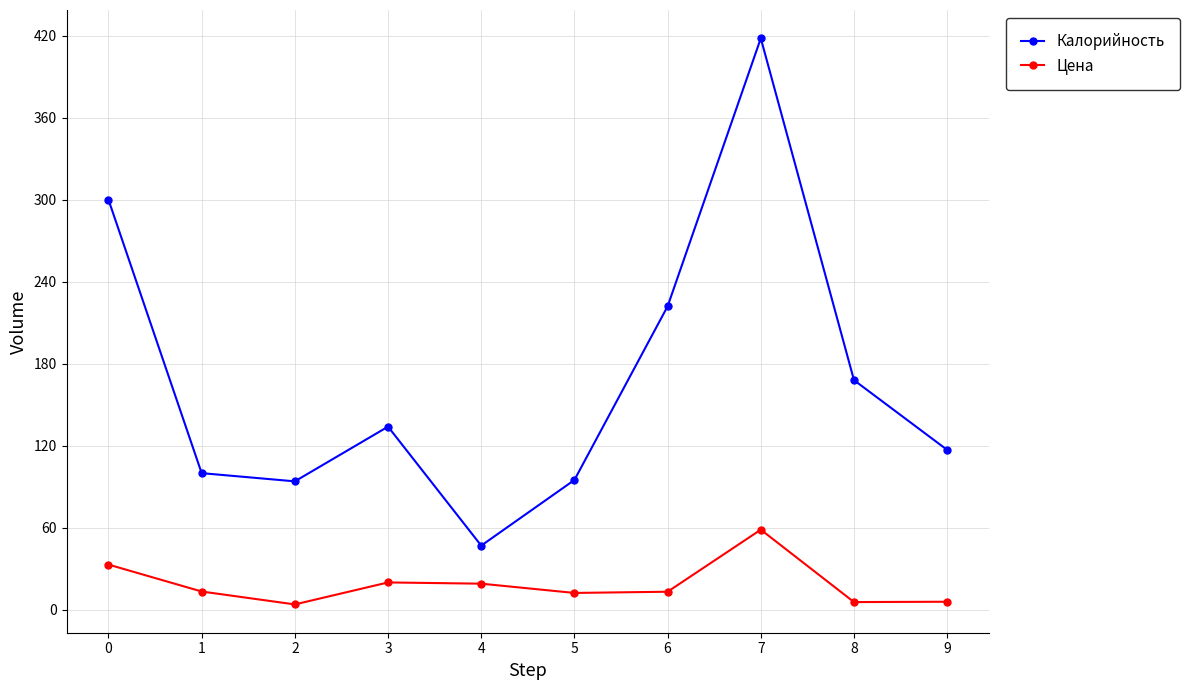

How many values in the Цена series are below 13?

4